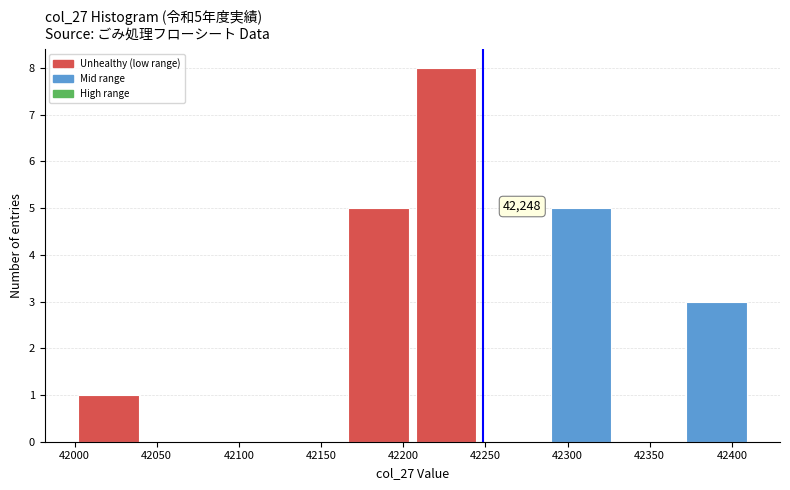

Which range on the x-axis has the tallest bar?

42205 to 42245